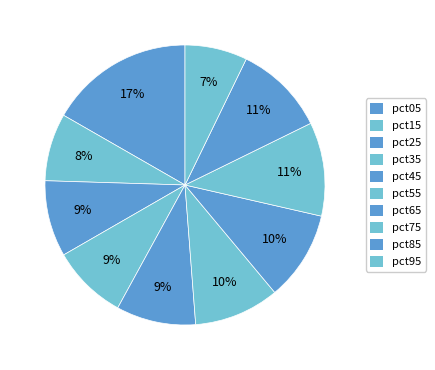

To the nearest percent, what is the difference between the largest and smallest slice percentages?

10%